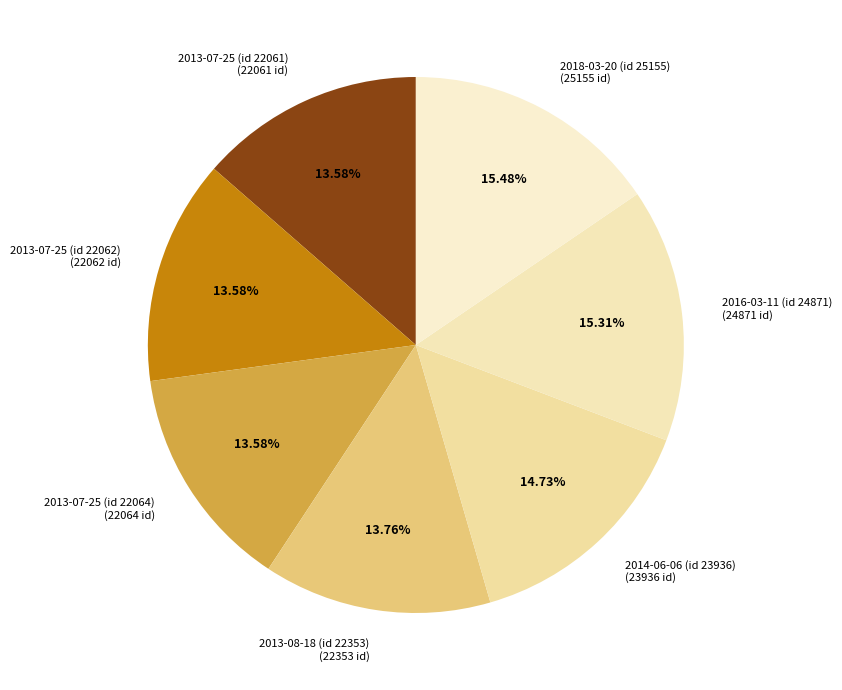

To the nearest percent, what is the average slice percentage?

14%